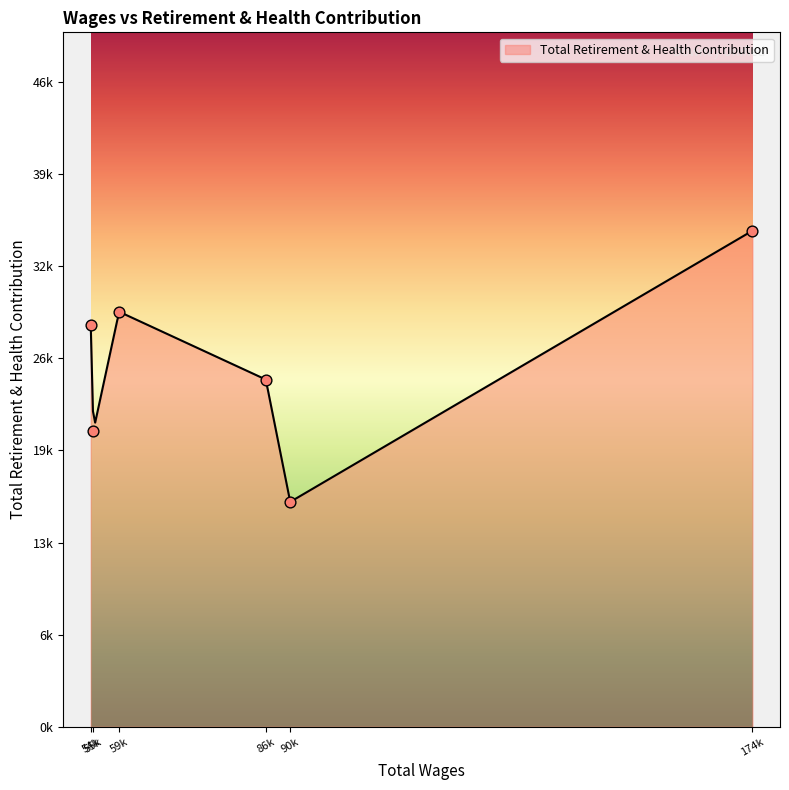

Between 90933.0 and 174716.0, which is larger?

174716.0